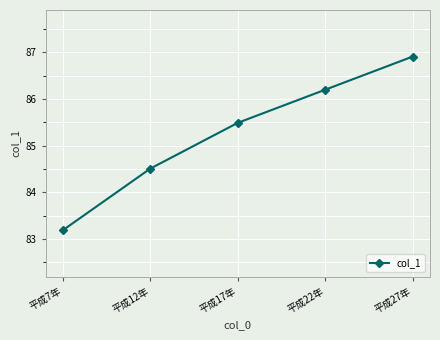

What is the smallest value displayed?

83.2